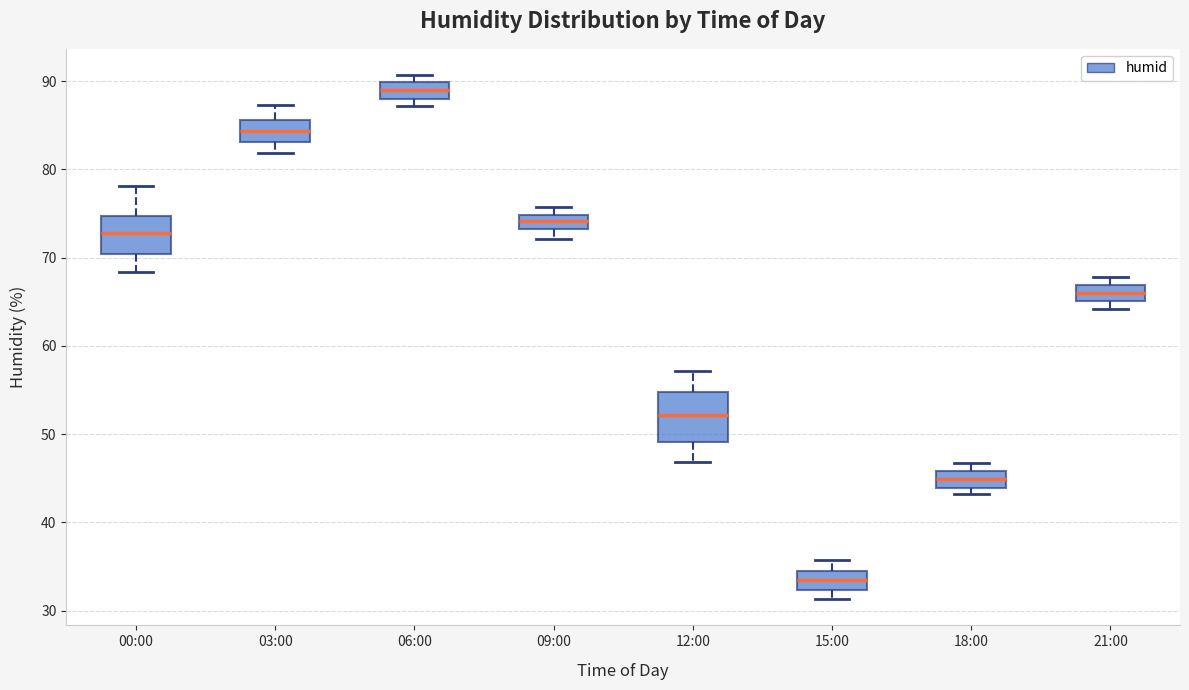

Reading left to right, transcribe this box plot: for each box, give where its median line is, the range the box spans, and where its two whiskers end, as read against the y-axis. The values are not printed on the chart, so give them approximately, as read against the axis.

00:00: median 73, box 70 to 75, whiskers 68 to 78
03:00: median 84, box 83 to 86, whiskers 82 to 87
06:00: median 89, box 88 to 90, whiskers 87 to 91
09:00: median 74, box 73 to 75, whiskers 72 to 76
12:00: median 52, box 49 to 55, whiskers 47 to 57
15:00: median 34, box 32 to 35, whiskers 31 to 36
18:00: median 45, box 44 to 46, whiskers 43 to 47
21:00: median 66, box 65 to 67, whiskers 64 to 68